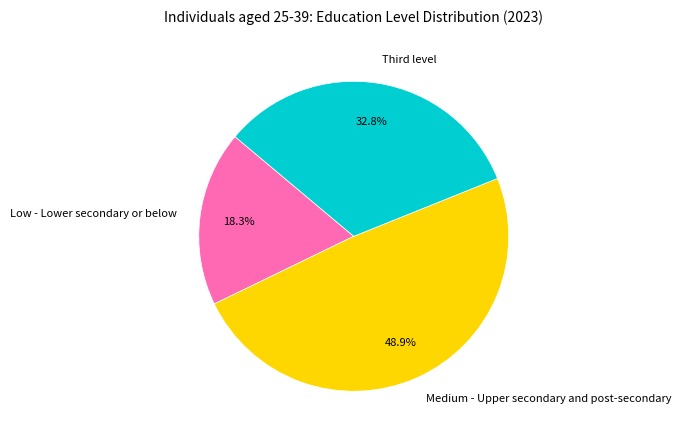

Rank the categories by value from highest to lowest.

Medium - Upper secondary and post-secondary, Third level, Low - Lower secondary or below